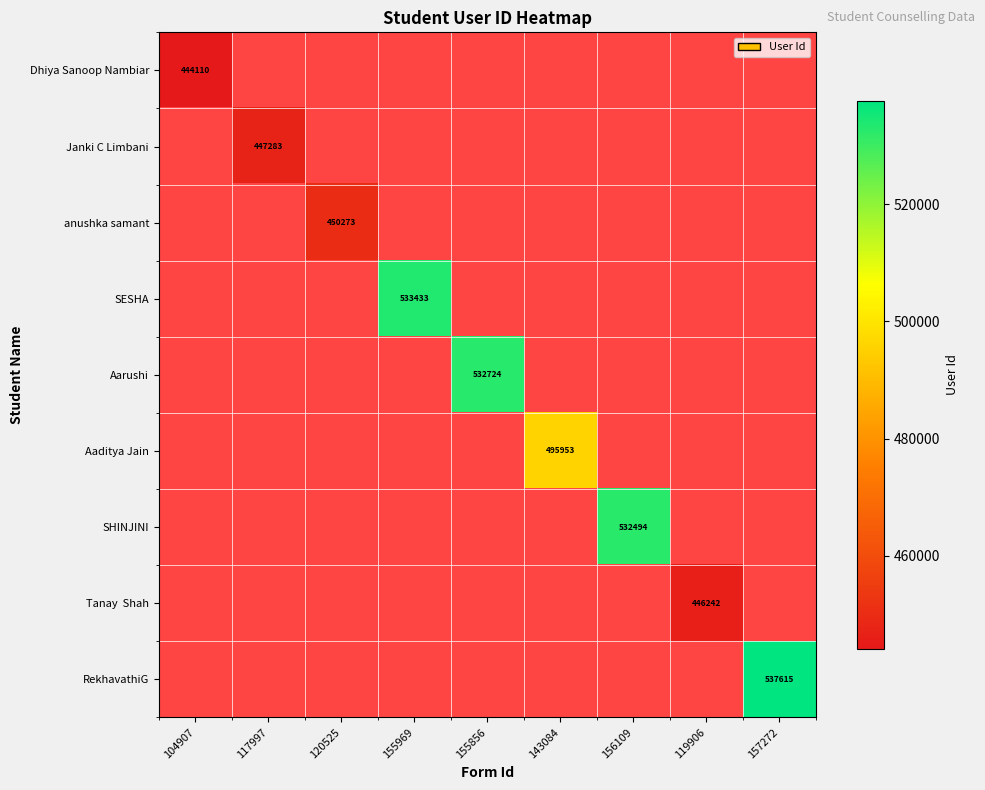

At which label does Janki C Limbani reach its peak?

104907